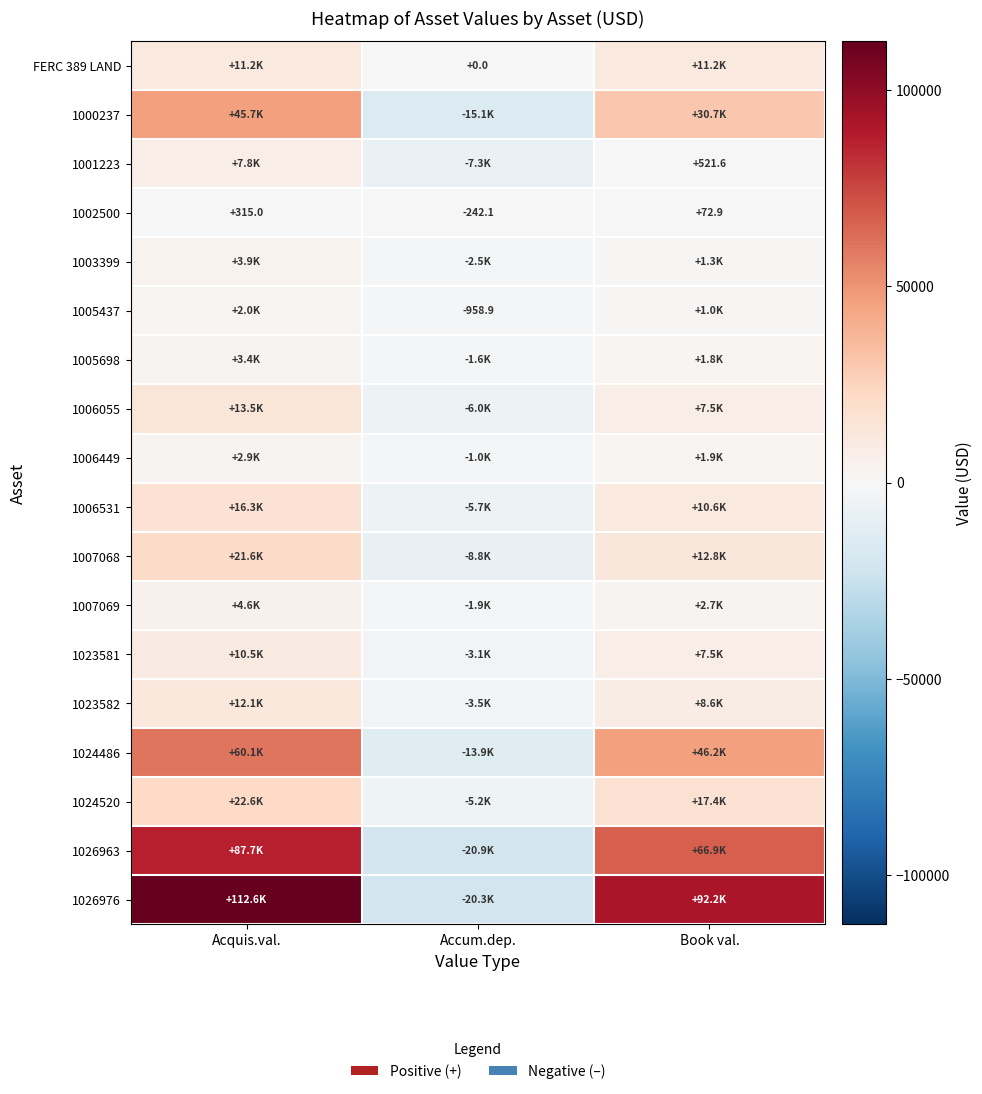

What is the average value of the 1002500 series?

48.6